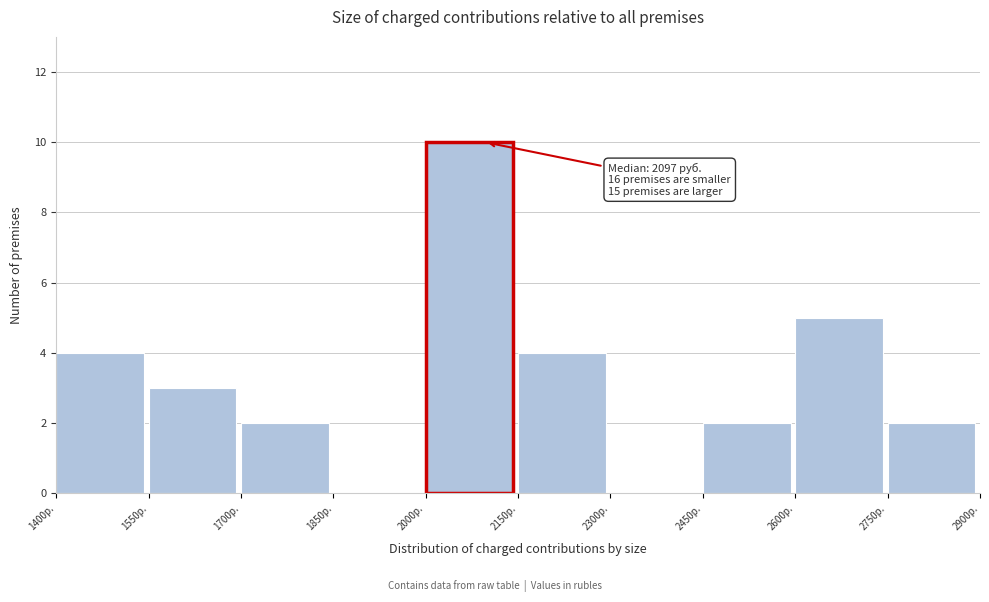

Over which range of the x-axis is the bar tallest?

2000 to 2150